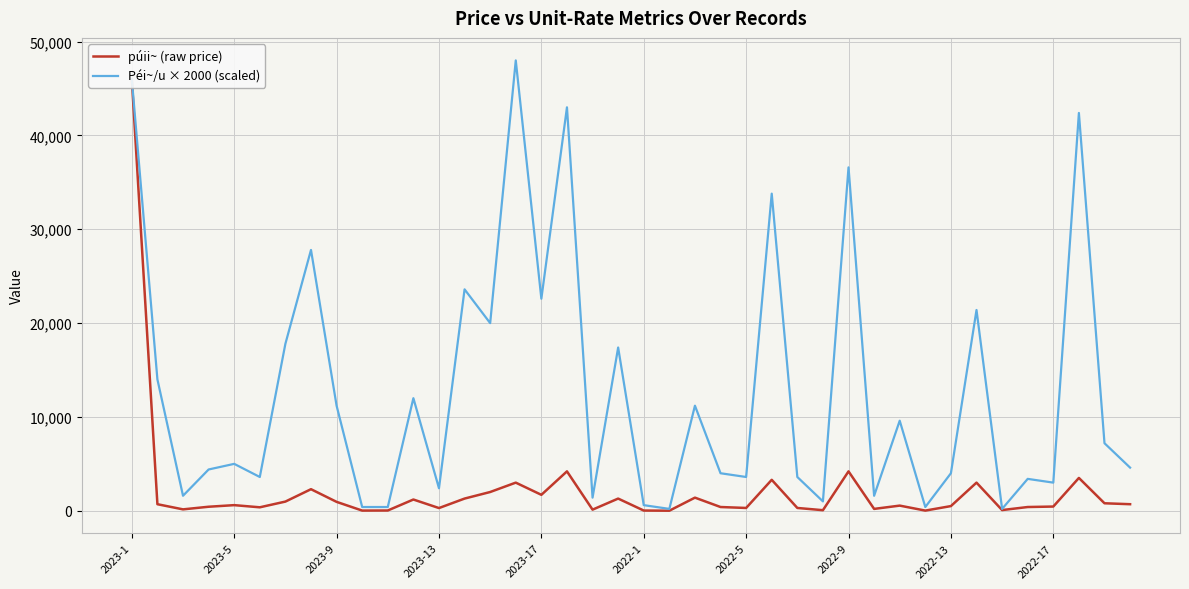

How many interior local valleys does the púii~ (raw price) series have?

12